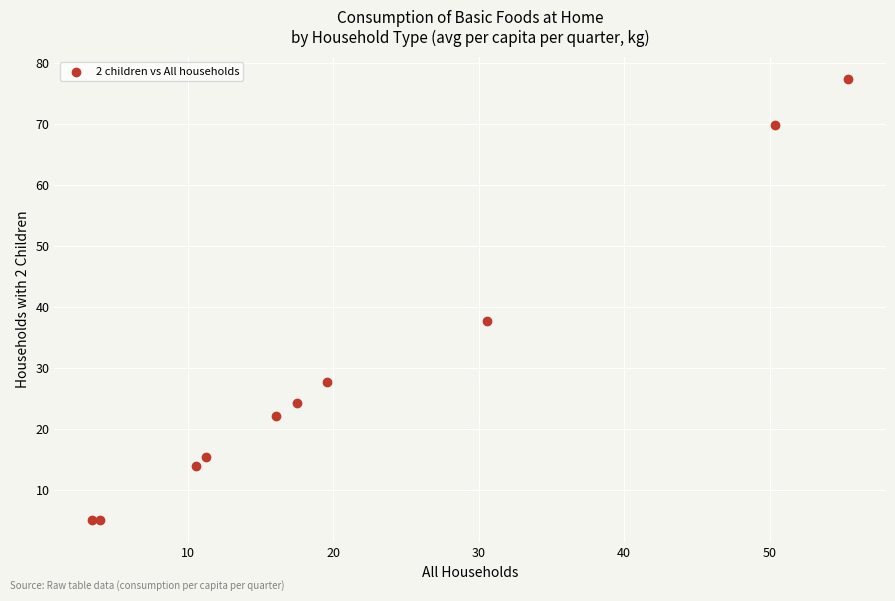

What Y value in the scatter plot is closest to 41?

37.8